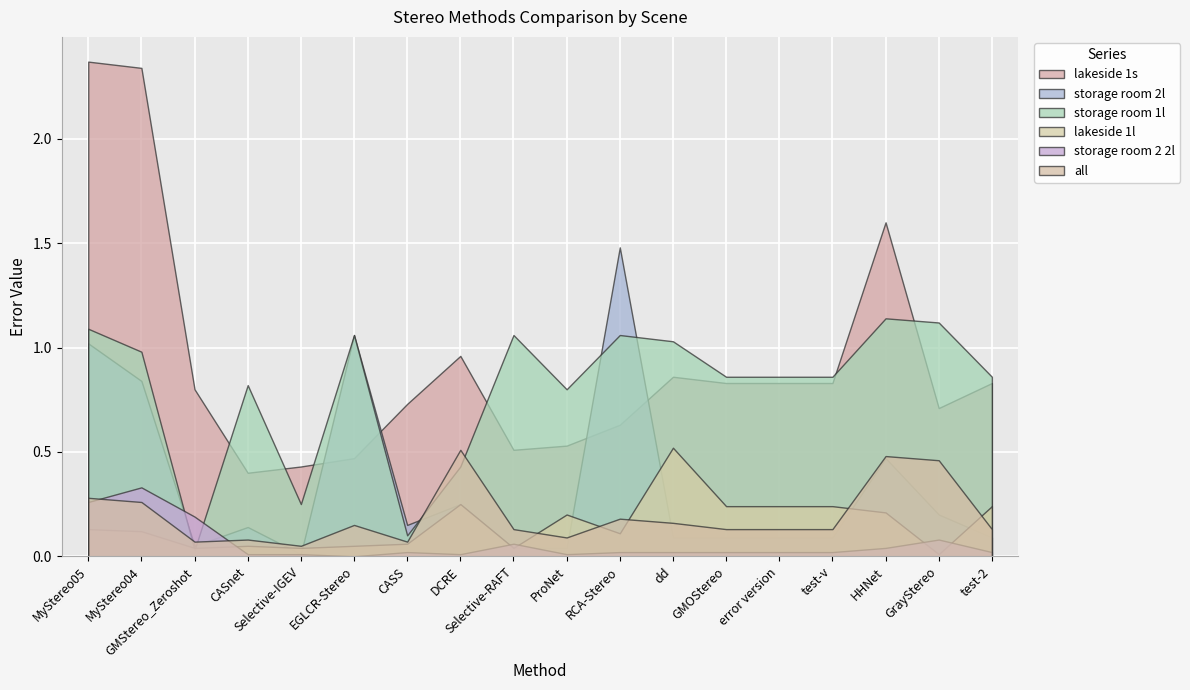

How many times do all and storage room 1l cross each other?

4